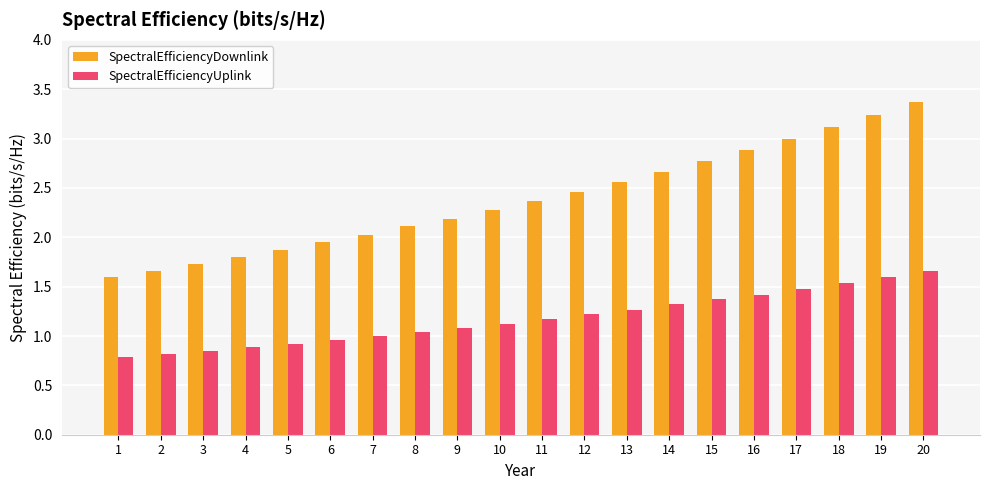

What is the minimum value for SpectralEfficiencyDownlink?

1.6